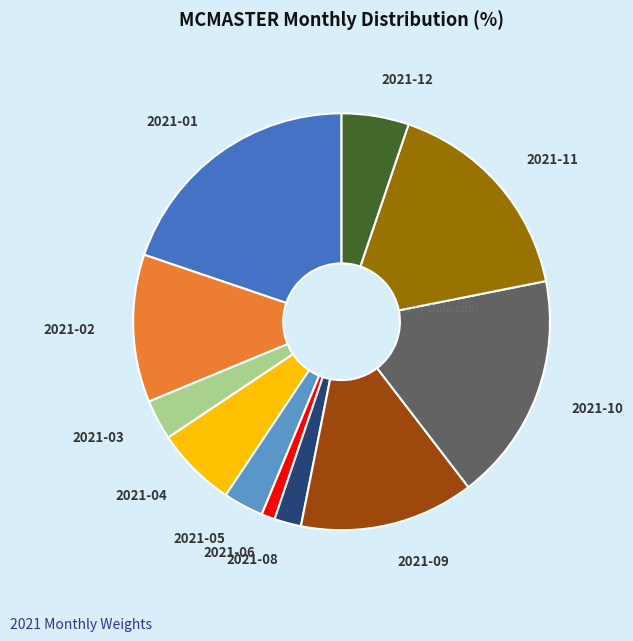

Is the sum of 2021-02 and 2021-05 greater than half?

No